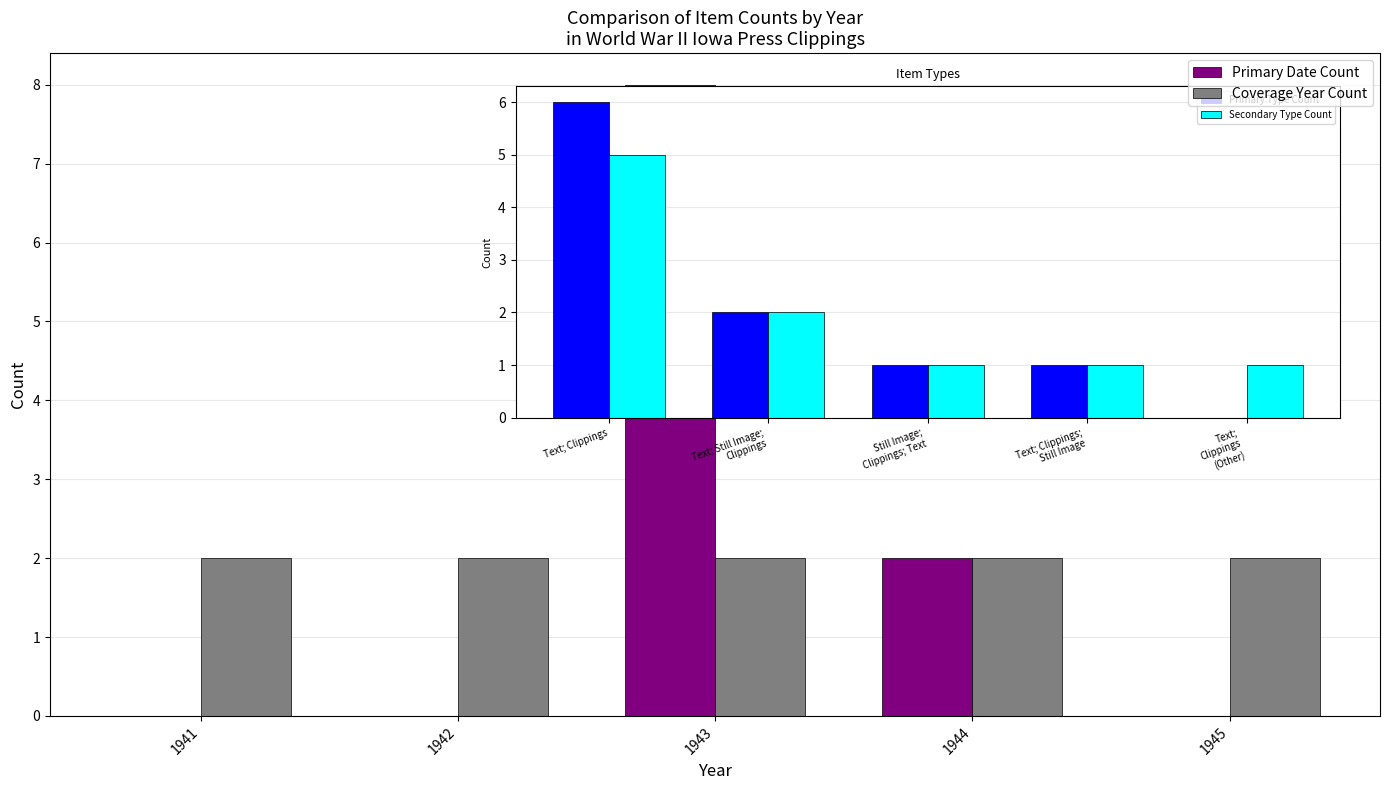

What are all the series names shown in the legend?

Primary Date Count, Coverage Year Count